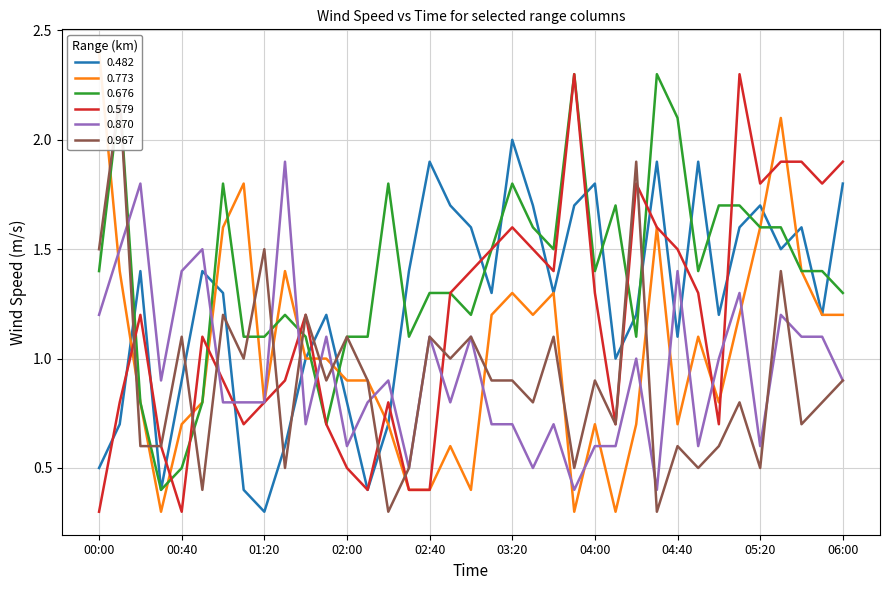

What are all the series names shown in the legend?

0.482, 0.773, 0.676, 0.579, 0.870, 0.967